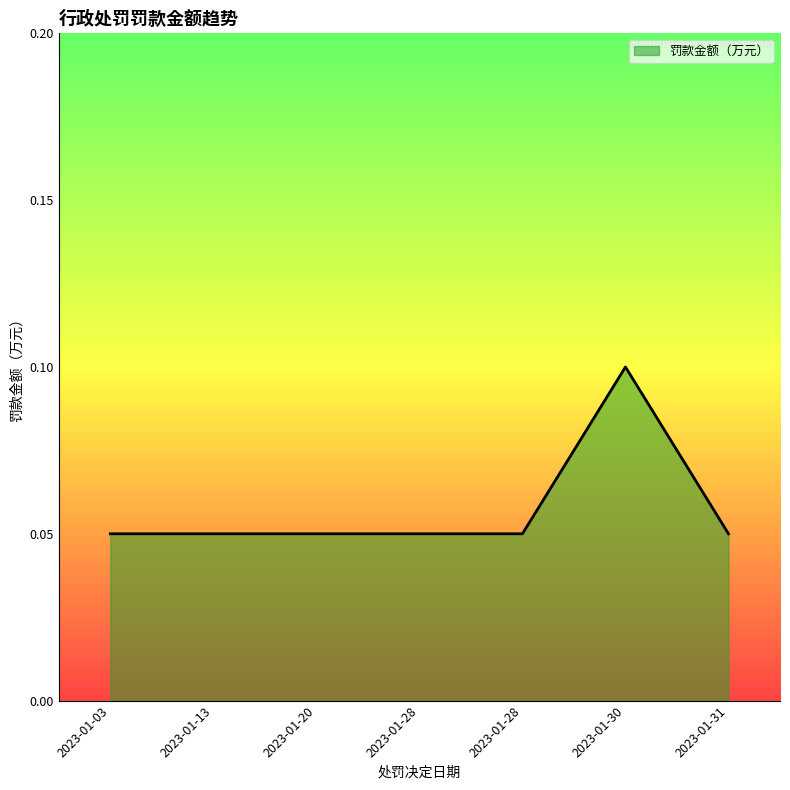

Count the number of categories in the chart.

7